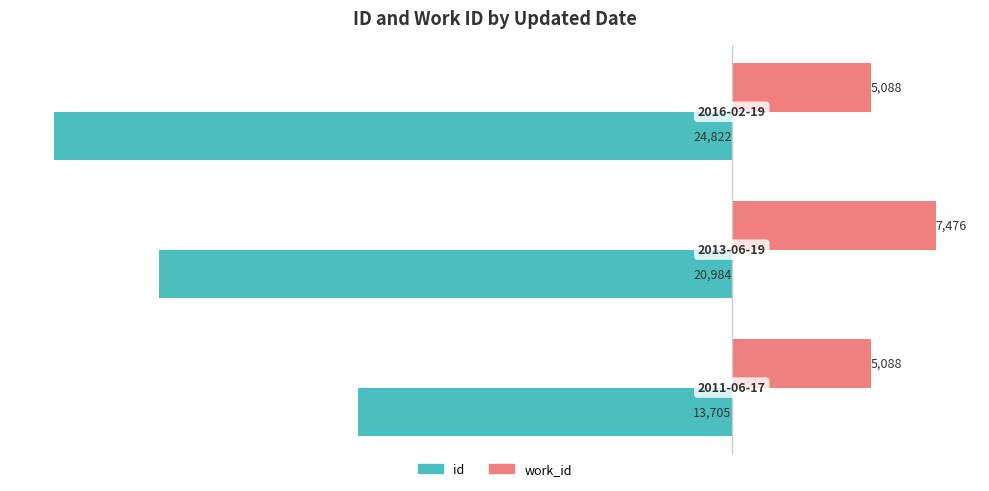

List the series in order of their overall mean, lowest first.

id, work_id